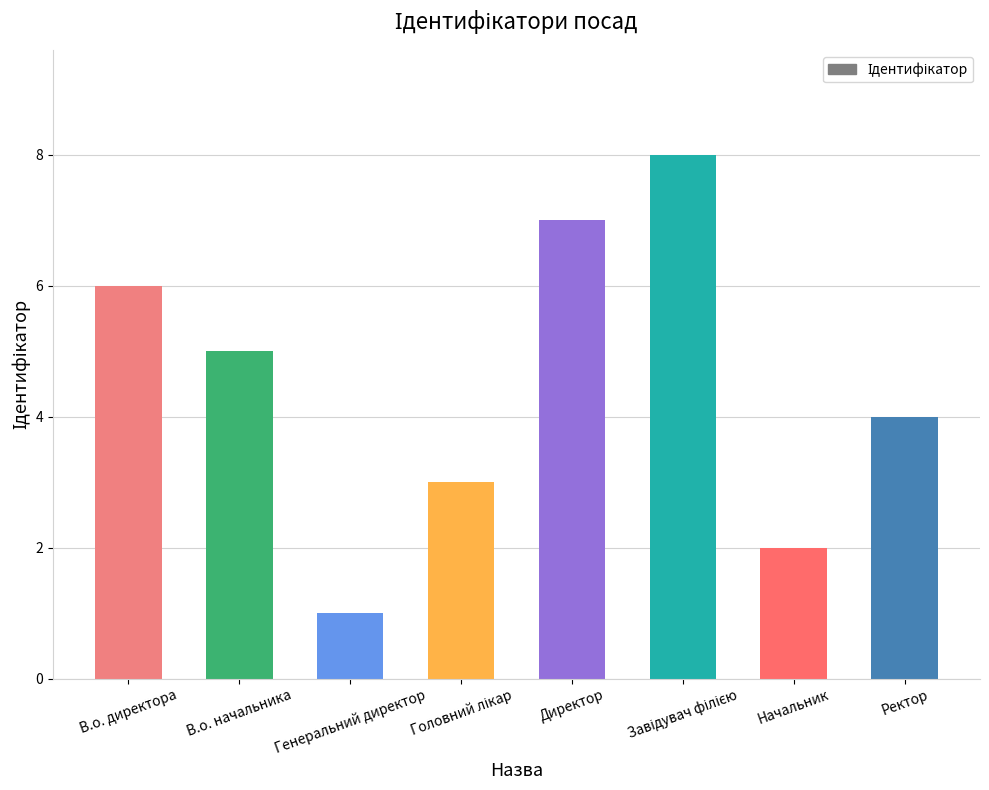

Count the number of categories in the chart.

8